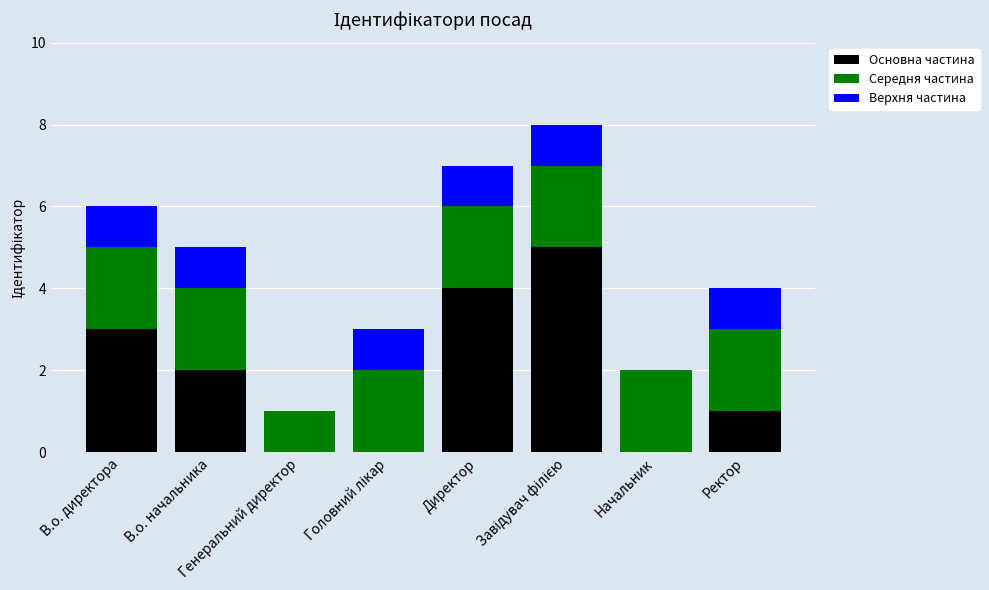

Are the bars grouped side by side (vs. stacked)?

No